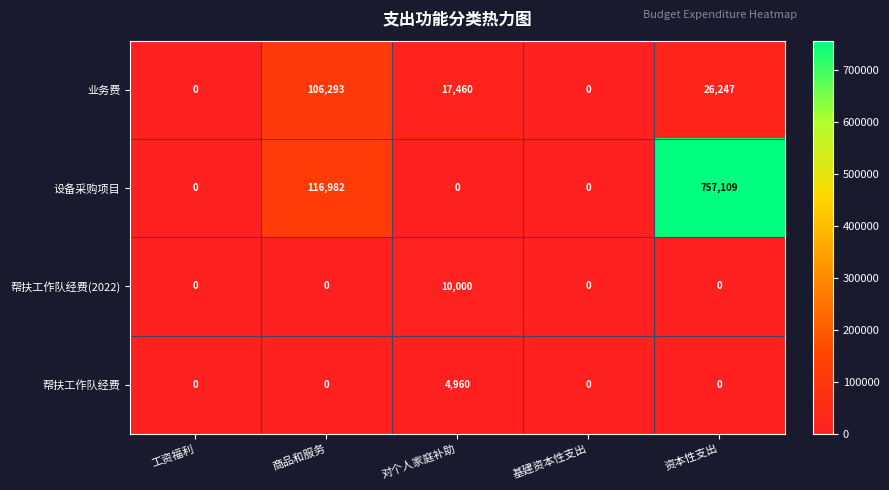

What is the difference between the 帮扶工作队经费(2022) values at 工资福利 and 对个人家庭补助?

10000